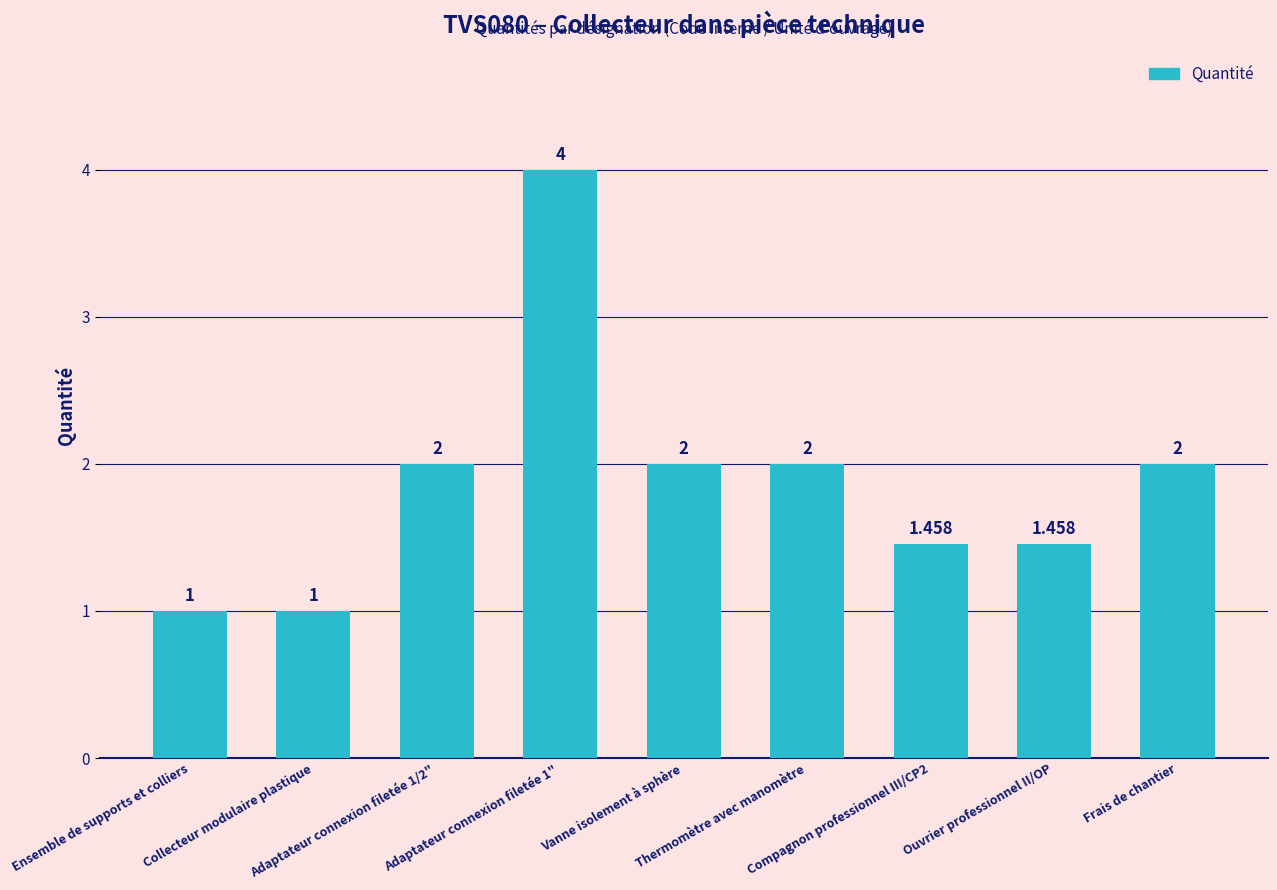

What position from the left is Ouvrier professionnel II/OP?

8